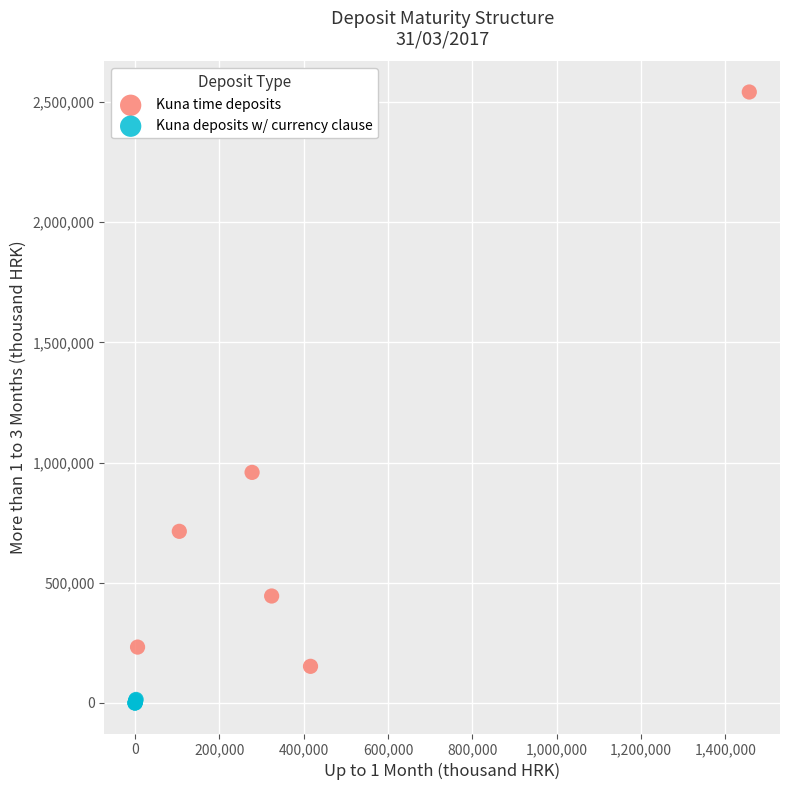

Which series has the largest Y range (max minus min)?

Kuna time deposits